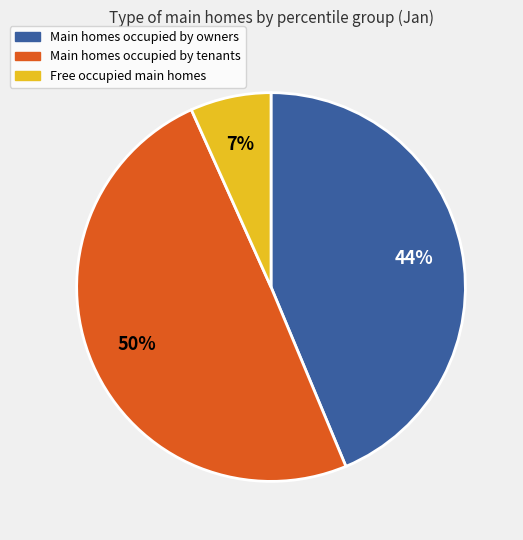

The Main homes occupied by tenants slice represents 61% of the pie. True or false?

False